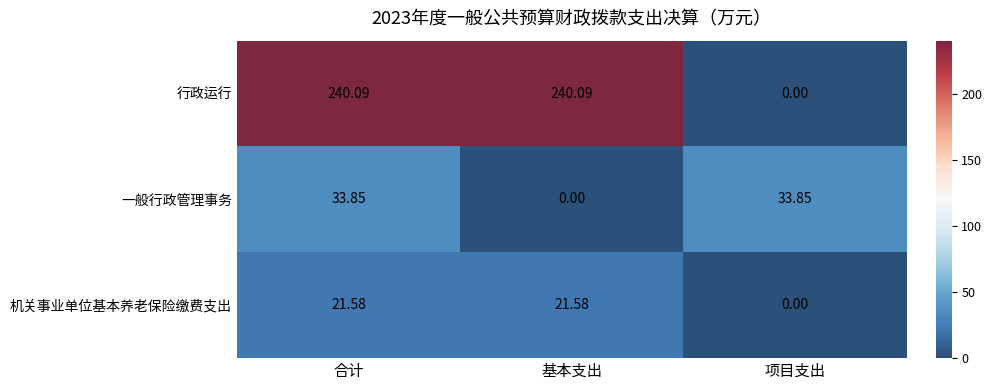

Which series has the largest total across all categories?

行政运行